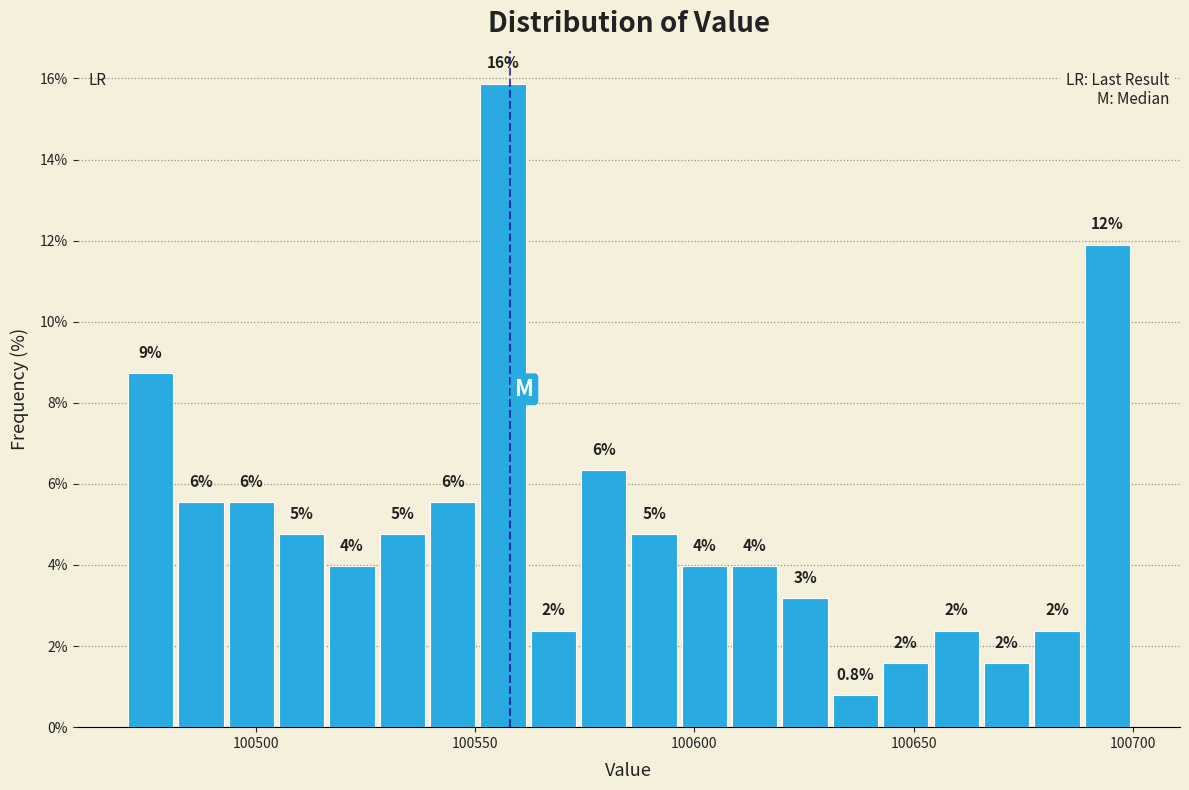

Around what value on the x-axis is the tallest bar? Give the approximate position of its centre, as read against the axis.

100555